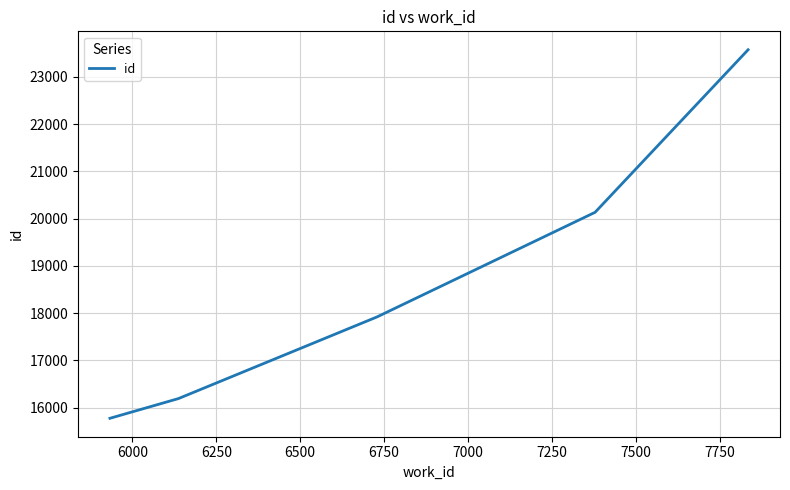

True or false: there are more than 2 points higher than both neighbors.

False